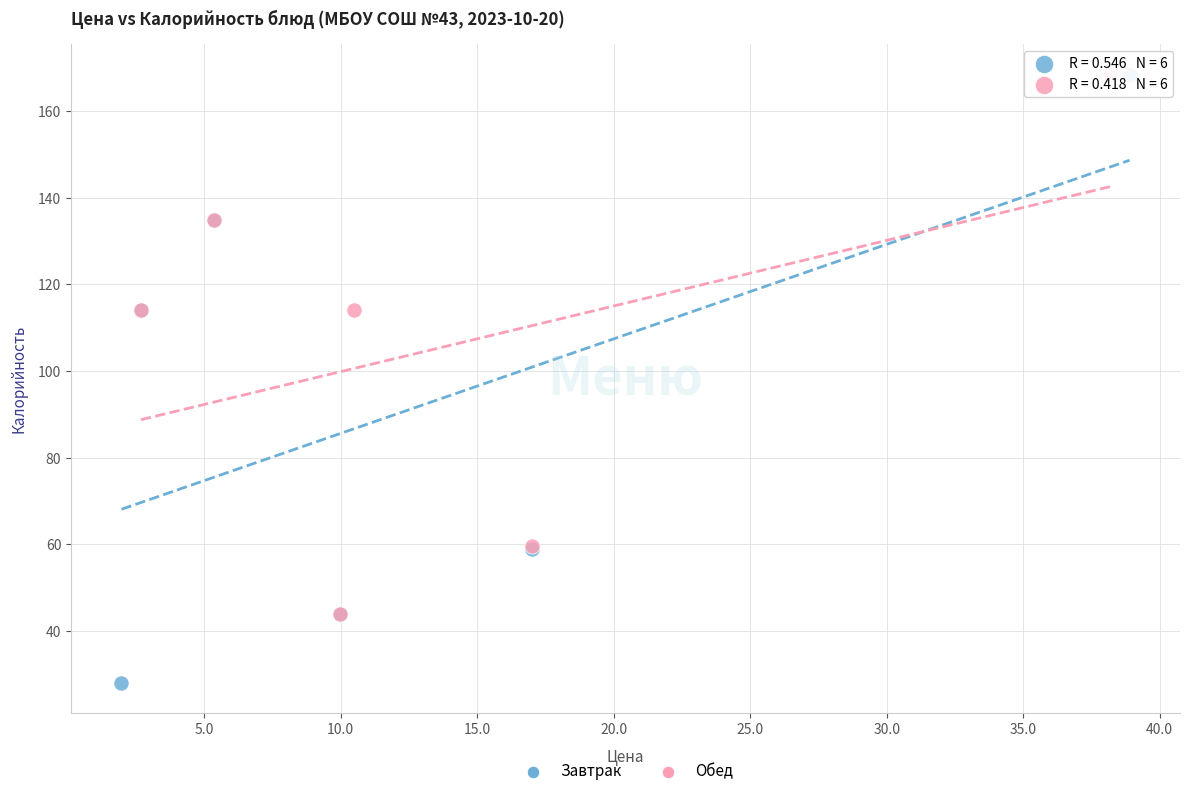

What are all the series names shown in the legend?

Завтрак, Обед